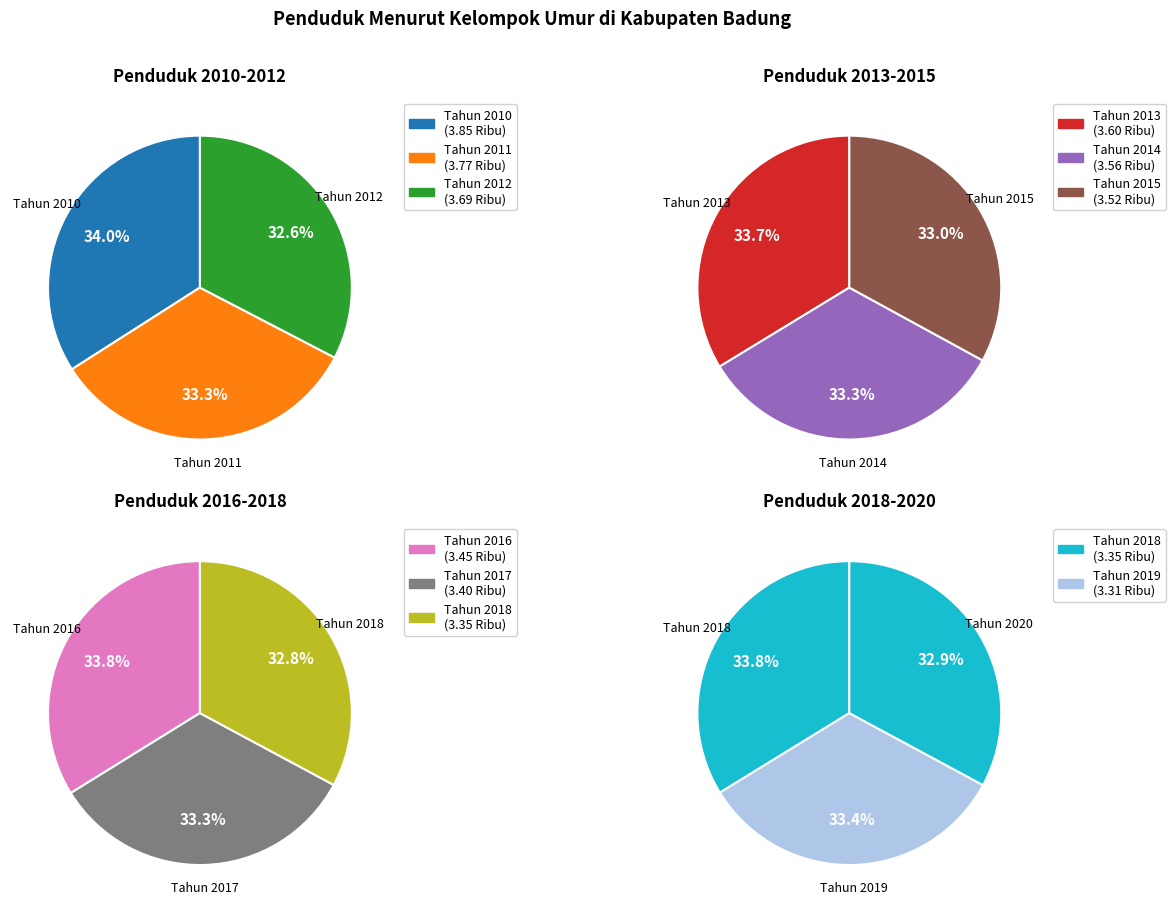

Approximately how many times larger is the value at Tahun 2011 compared to Tahun 2016?

1.1